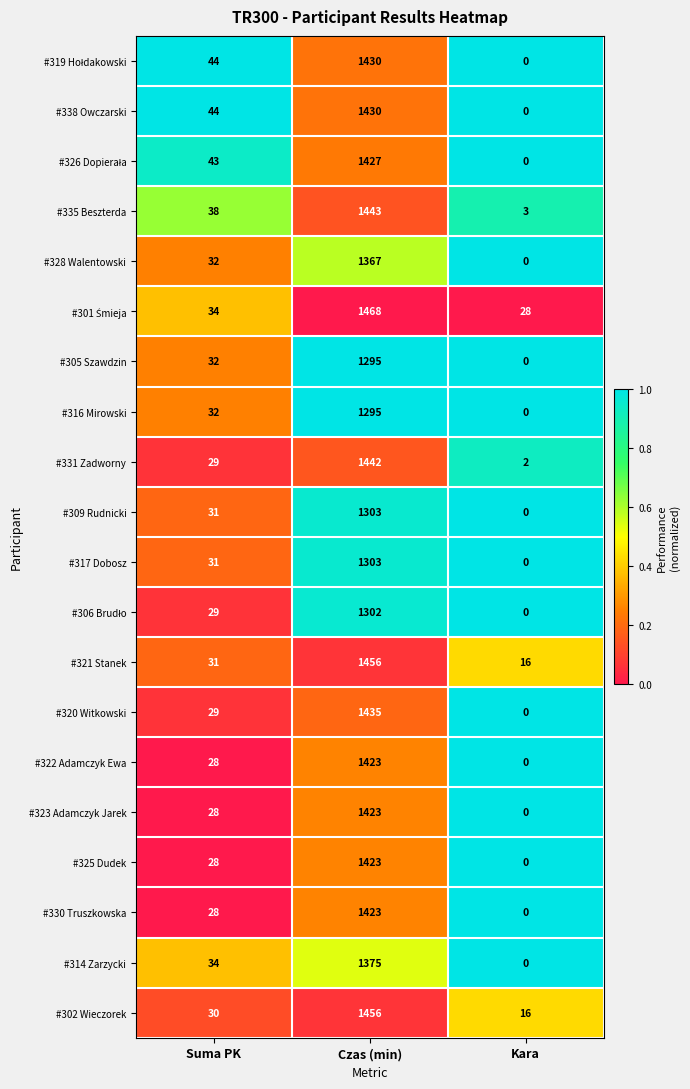

What is the sum of all #328 Walentowski values?

1399